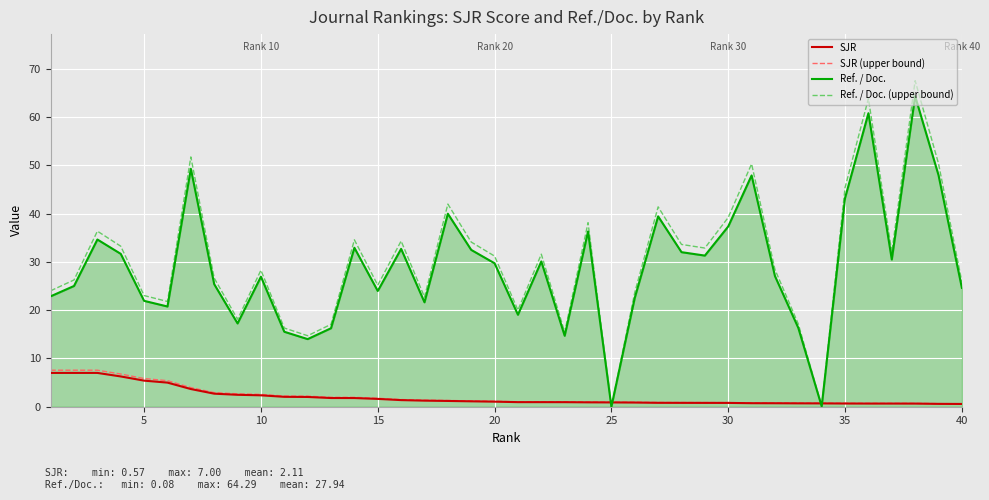

Which series has the largest range (max minus min)?

Ref. / Doc. (upper bound)